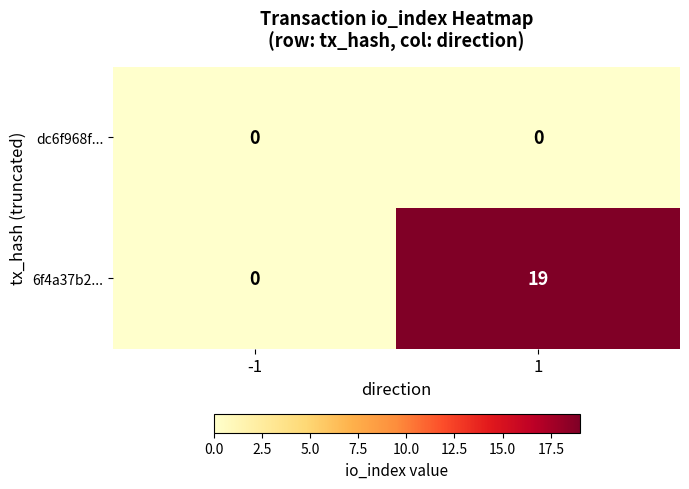

Between -1 and 1, which series saw the biggest shift?

6f4a37b2...